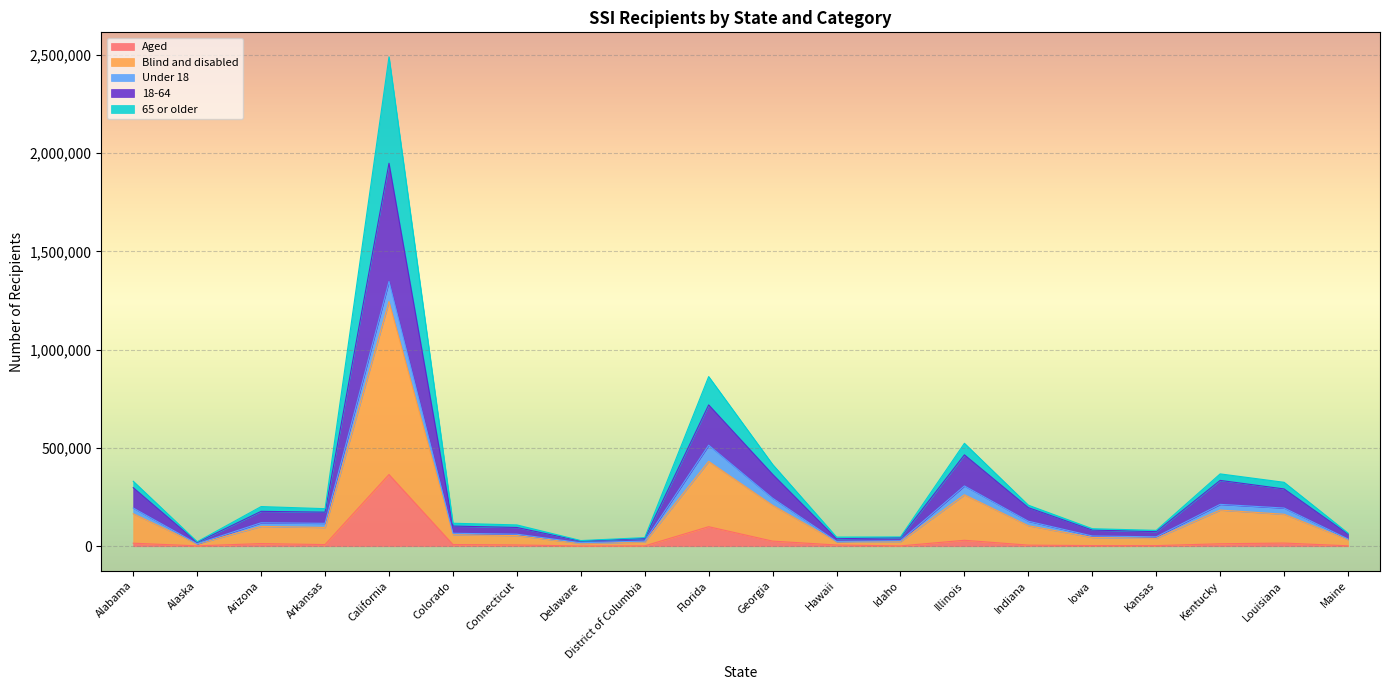

Is it true that 18-64 equals 64447 at Maine?

False